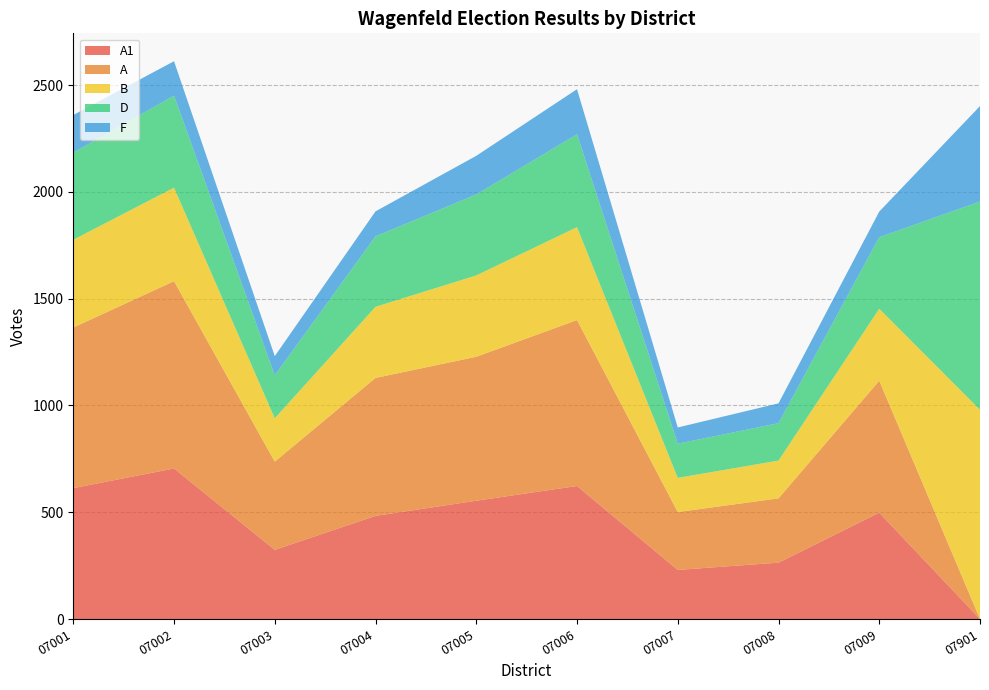

Reading left to right, extract all data points from this chart.

A1: 613	705	324	483	554	623	230	264	498	0
A: 752	877	413	646	674	777	271	301	618	0
B: 411	438	203	333	381	435	160	177	337	980
D: 408	431	201	330	379	435	160	175	335	975
F: 176	161	90	117	181	211	76	93	120	447